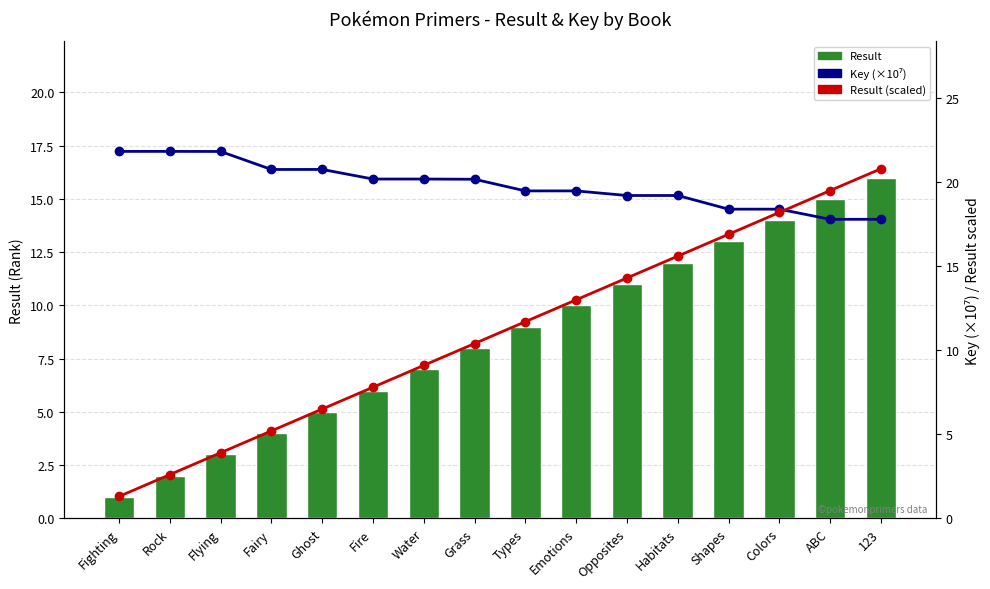

What is the sum of all Result (scaled) values?

176.8